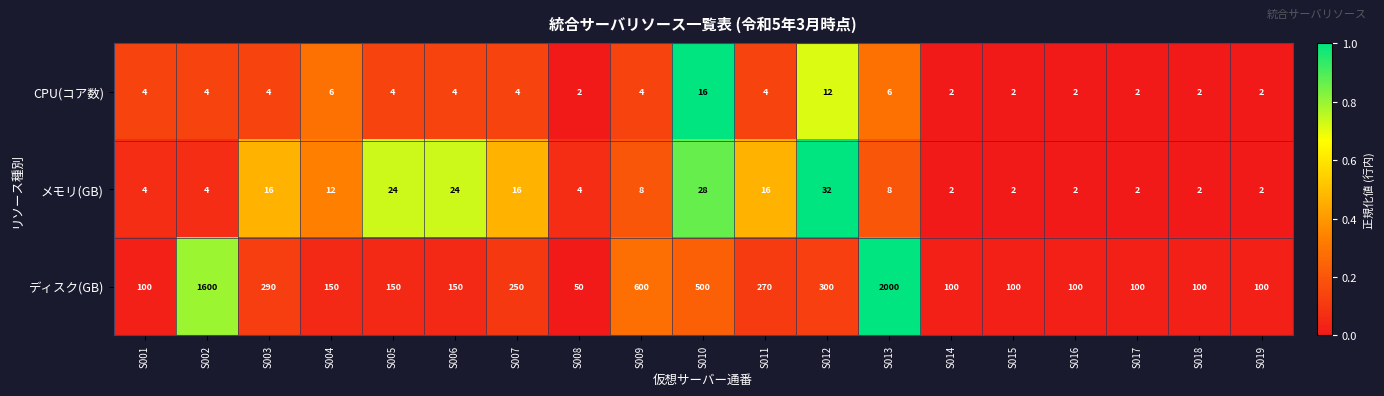

Which series has the largest total across all categories?

ディスク(GB)